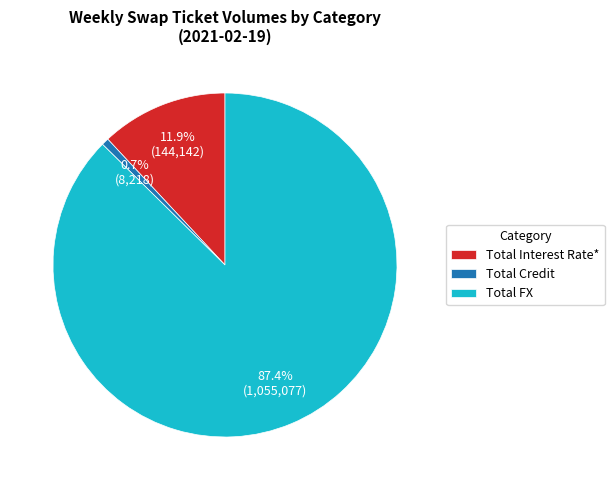

True or false: Total FX accounts for 76% of the total.

False